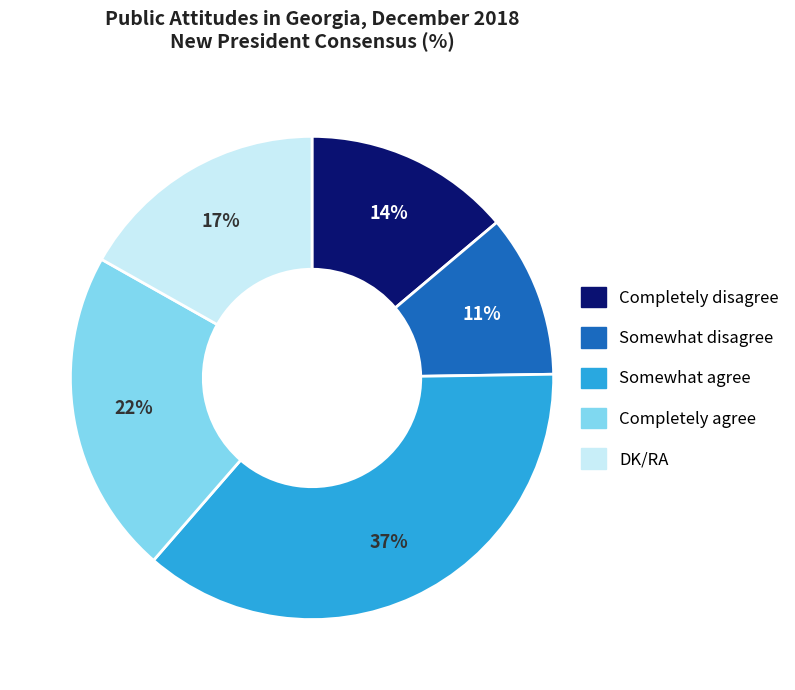

Between Somewhat disagree and Somewhat agree, which is larger?

Somewhat agree